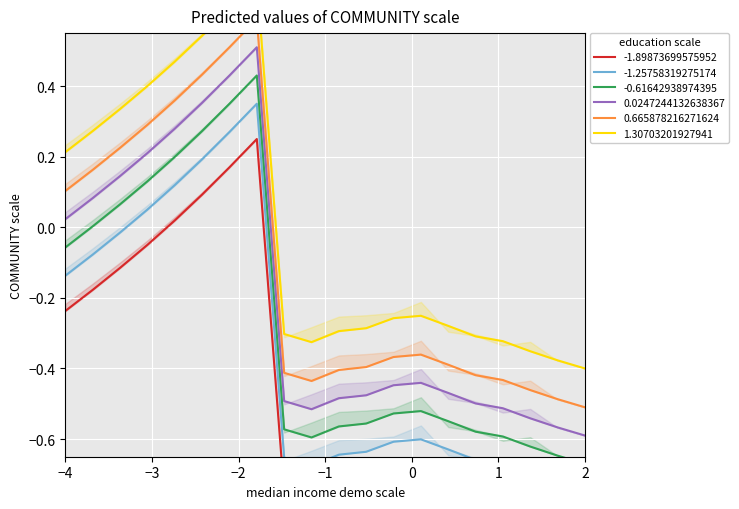

What is the highest value of the 0.0247244132638367 series?

0.5